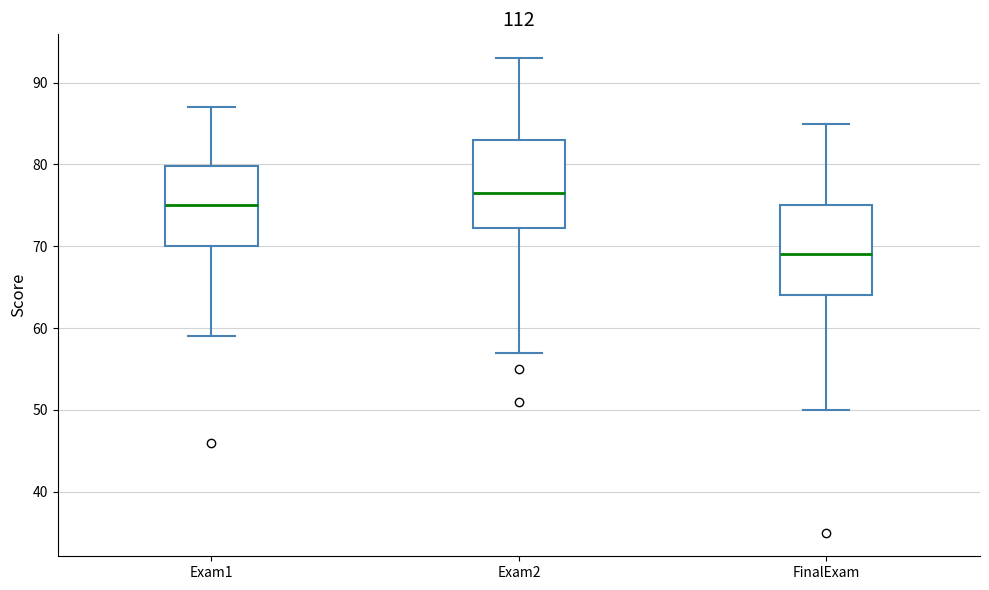

Reading left to right, transcribe this box plot: for each box, give where its median line is, the range the box spans, and where its two whiskers end, as read against the y-axis. The values are not printed on the chart, so give them approximately, as read against the axis.

Exam1: median 75, box 70 to 80, whiskers 59 to 87
Exam2: median 77, box 72 to 83, whiskers 57 to 93
FinalExam: median 69, box 64 to 75, whiskers 50 to 85